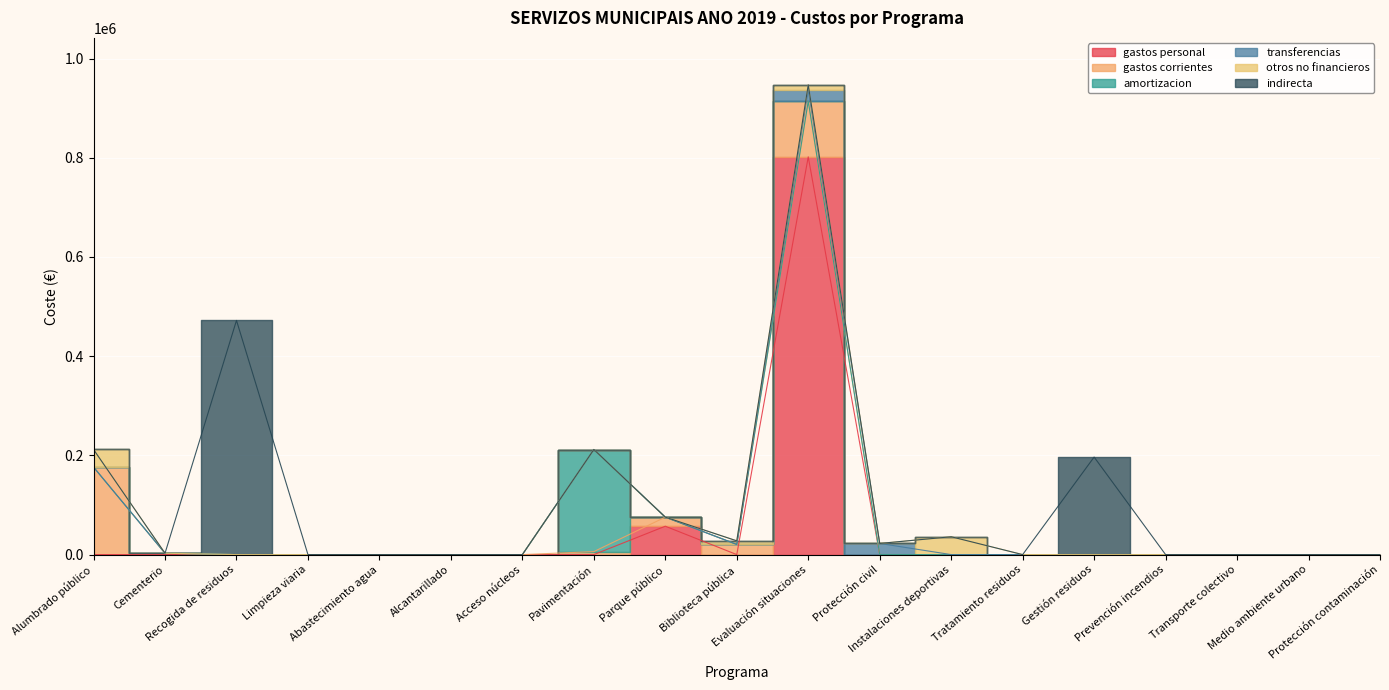

At how many categories does at least one series exceed 163560?

5